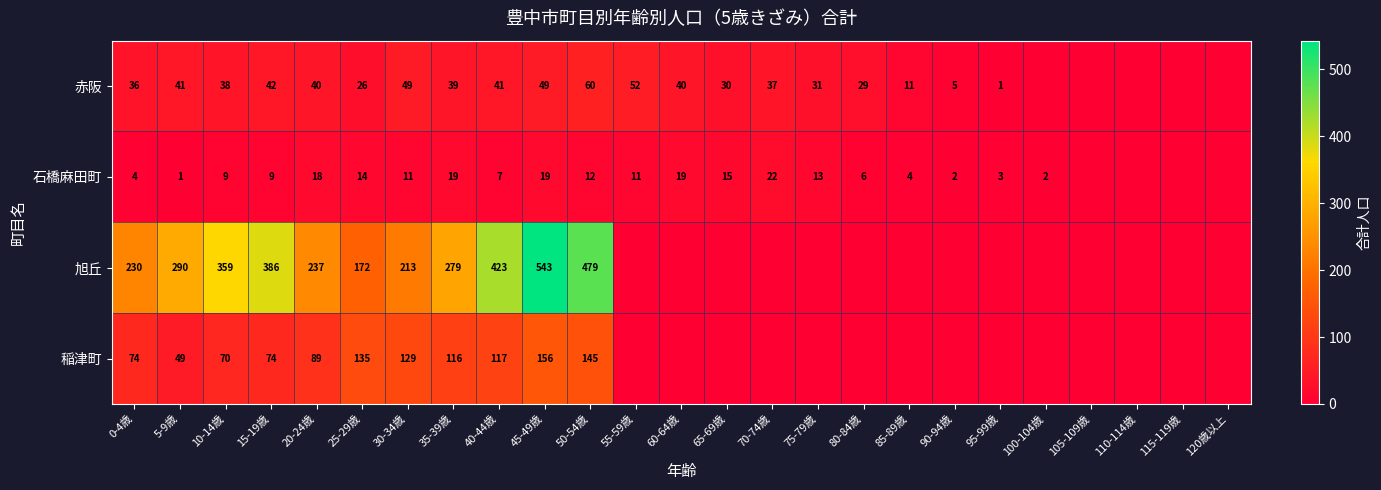

True or false: 赤阪 has a value of 40 at 20-24歳.

True